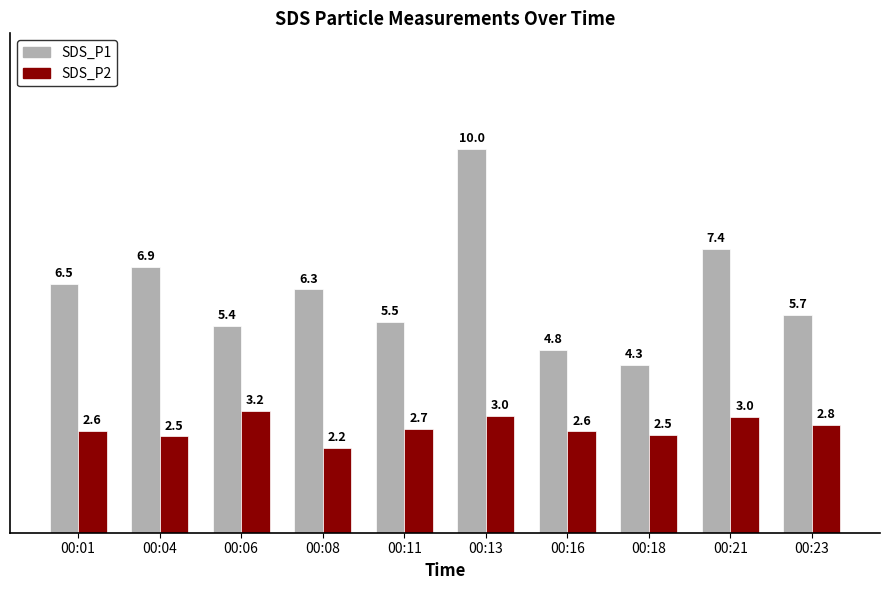

Rank the series by their maximum value, from highest to lowest.

SDS_P1, SDS_P2